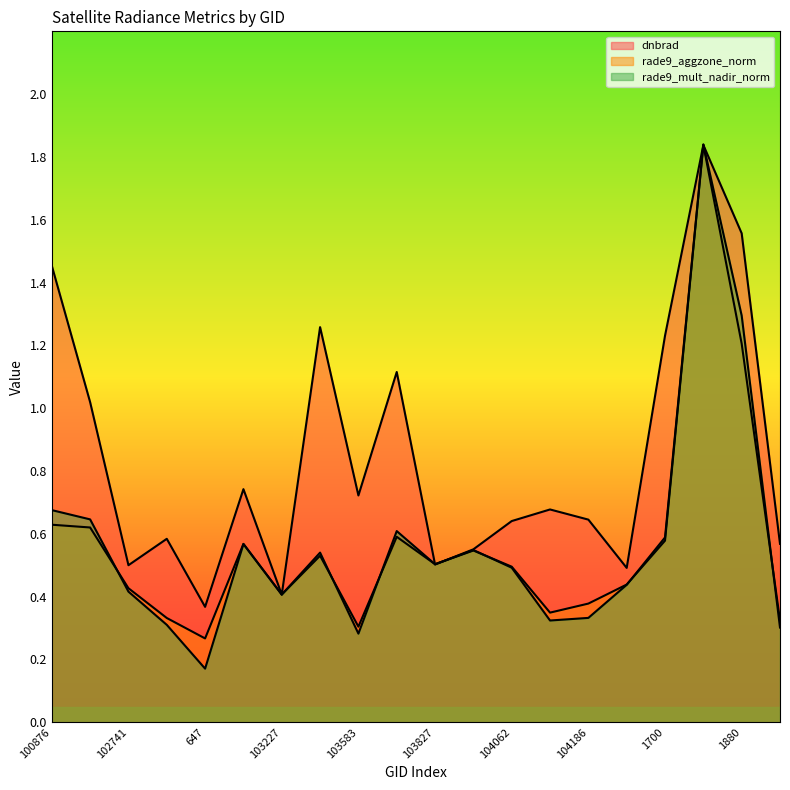

Between 102741 and 103109, which is larger?

103109